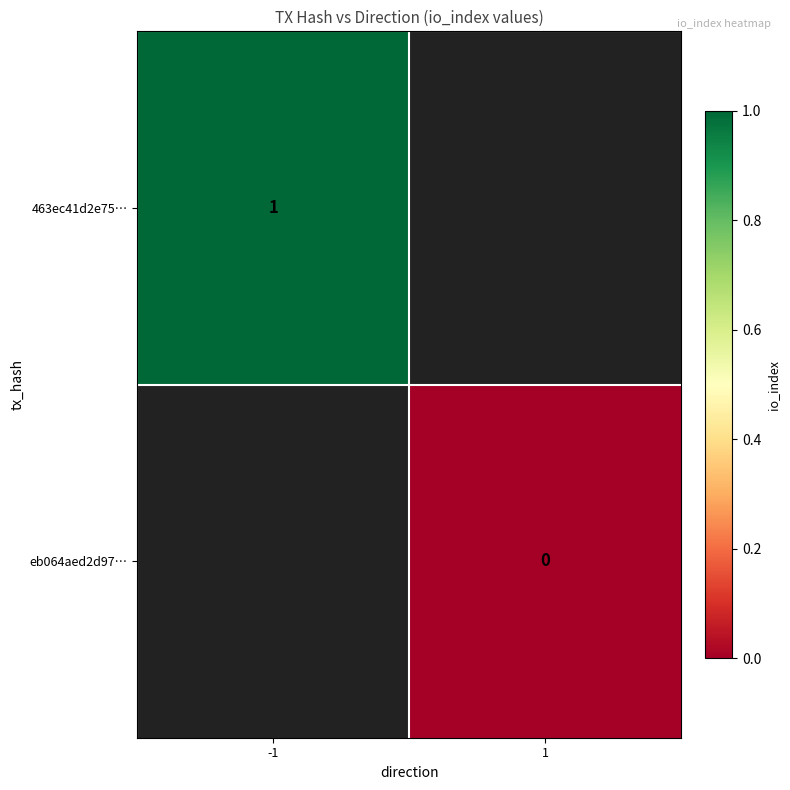

The 463ec41d2e75… series shows 1 at -1. True or false?

True